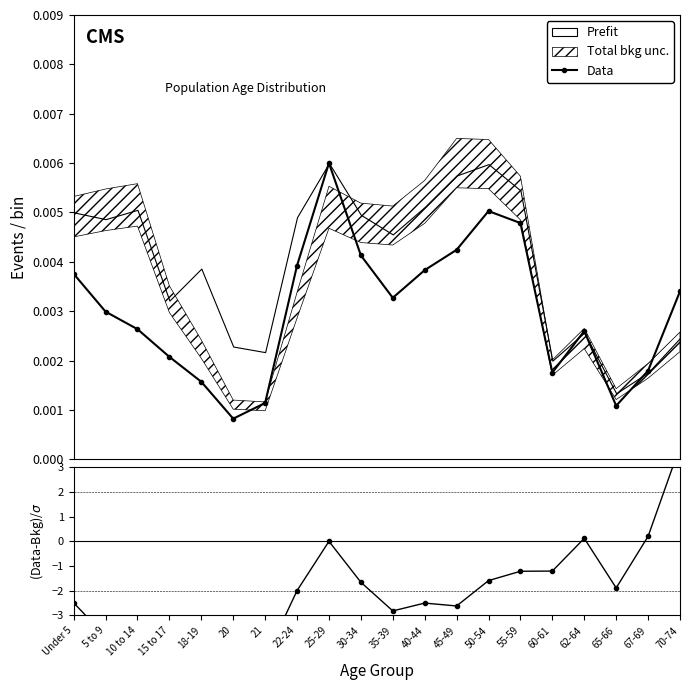

True or false: Data has more than 2 interior local peaks.

True